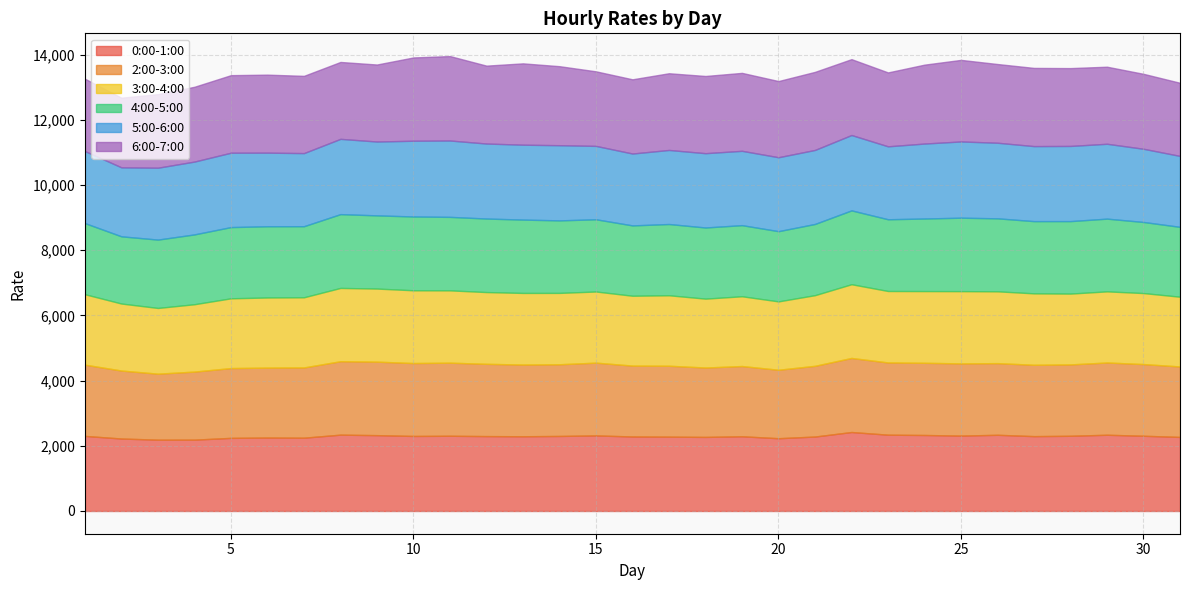

The 2:00-3:00 series shows 2175.6 at 17. True or false?

True